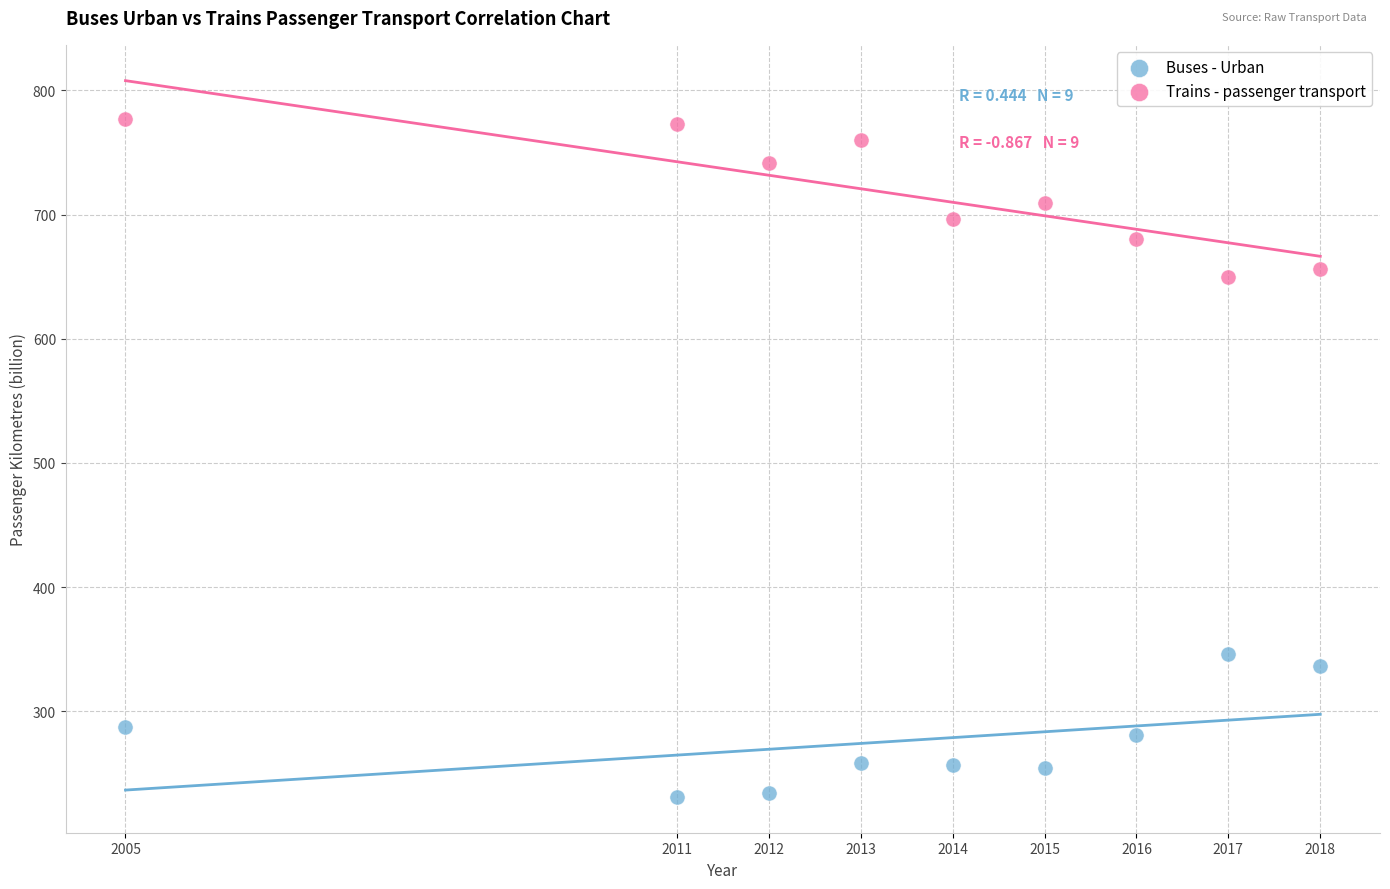

Which series reaches the minimum Y coordinate?

Buses - Urban